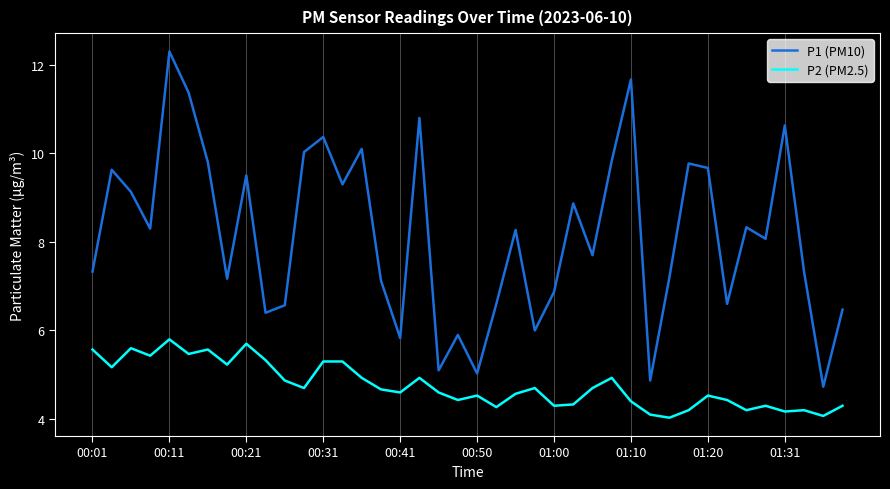

True or false: P2 (PM2.5) and P1 (PM10) cross at least once.

False